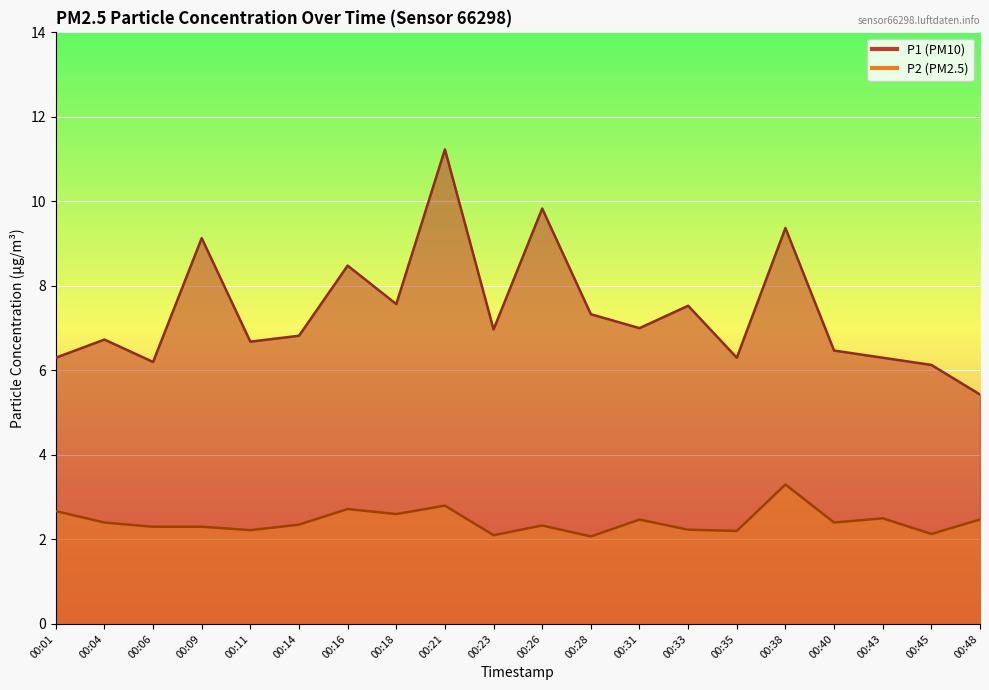

How many lines are shown in the chart?

2